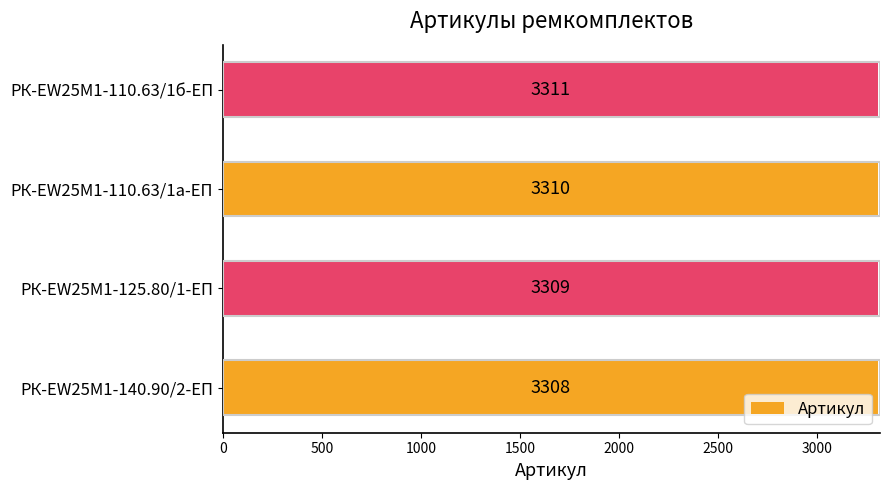

Where is the data nearest to the value 3309?

РК-EW25M1-125.80/1-ЕП